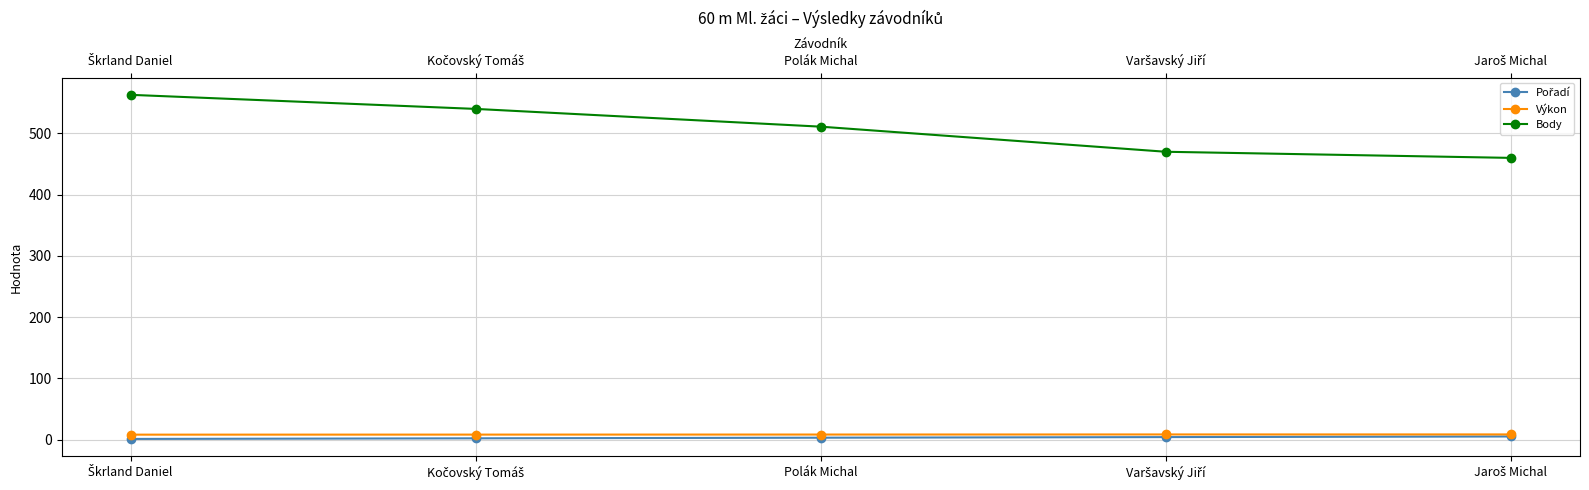

At how many categories does at least one series exceed 136?

5